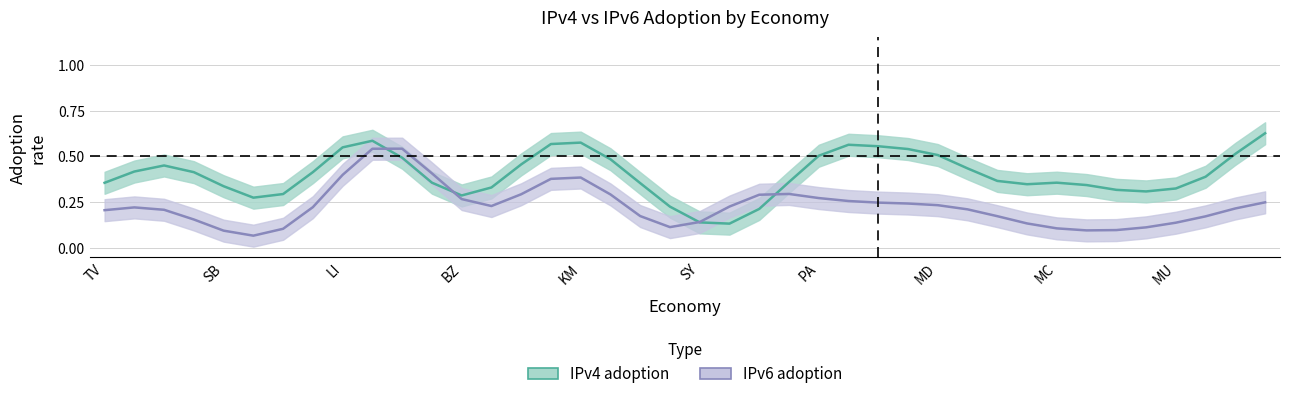

Rank the series at PA from highest to lowest value.

IPv4 adoption, IPv6 adoption